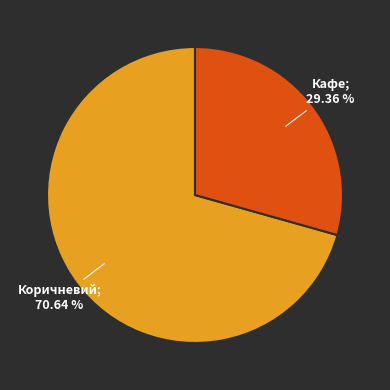

To the nearest percent, what is the difference between the largest and smallest slice percentages?

41%